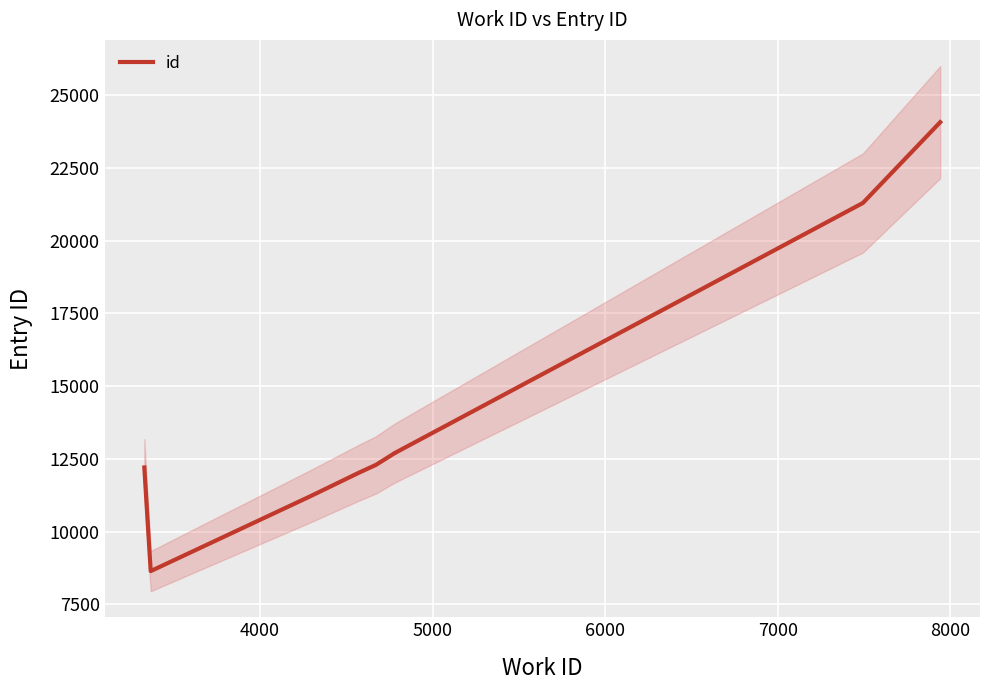

Reading left to right, extract all data points from this chart.

12202	8642	11225	12016	12292	12694	12695	21290	21302	24066